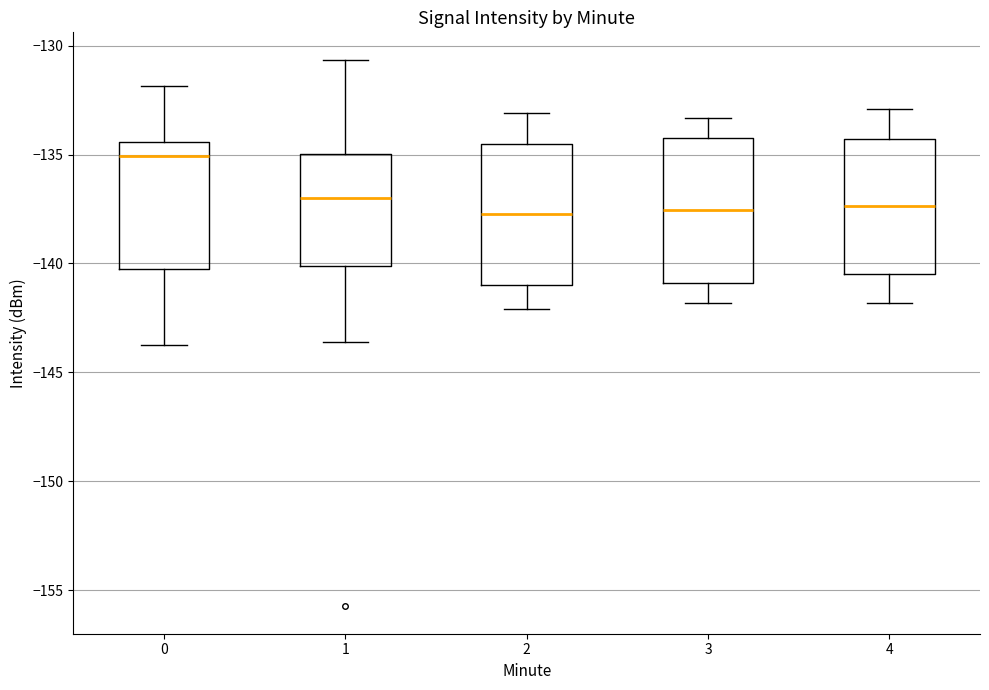

Where does the lower whisker of the box at x = 1 end on the y-axis? The values are not printed on the chart, so give them approximately, as read against the axis.

-143.5